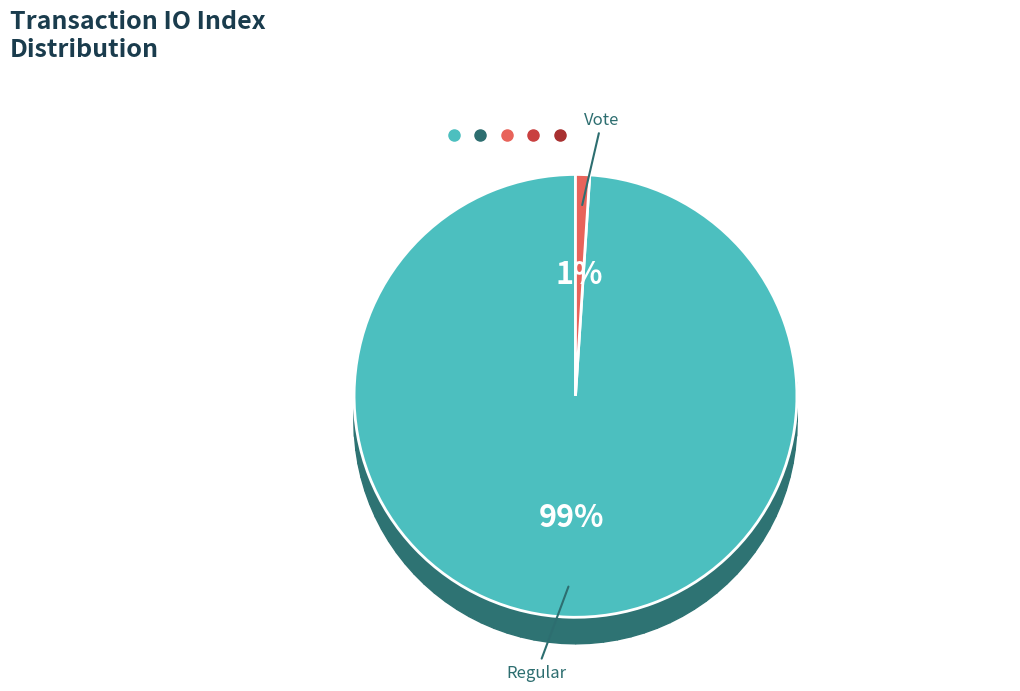

Does Regular (io_index=289) account for over 50% of the chart?

Yes